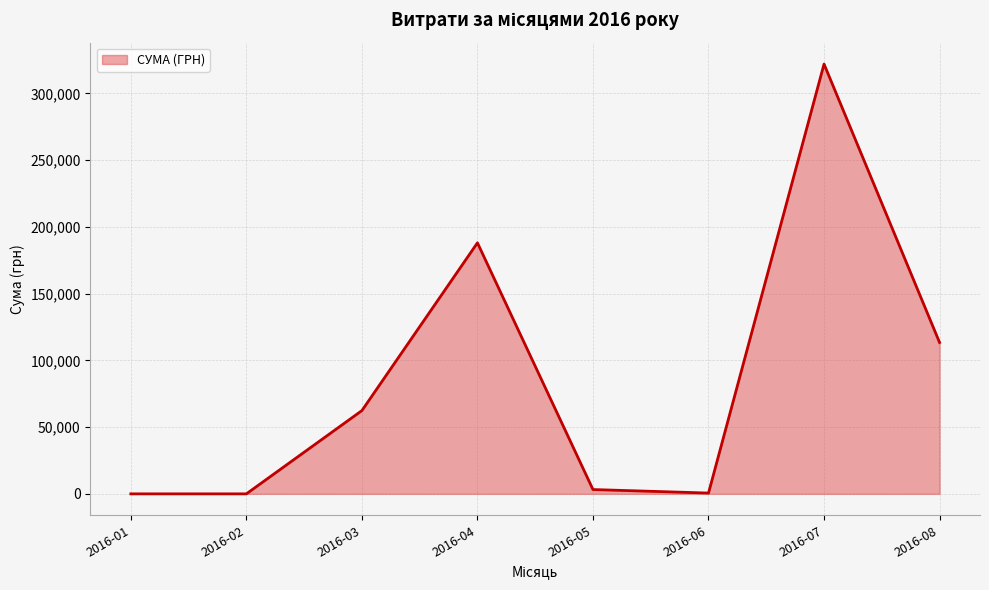

What is the sum of all values?

689651.0